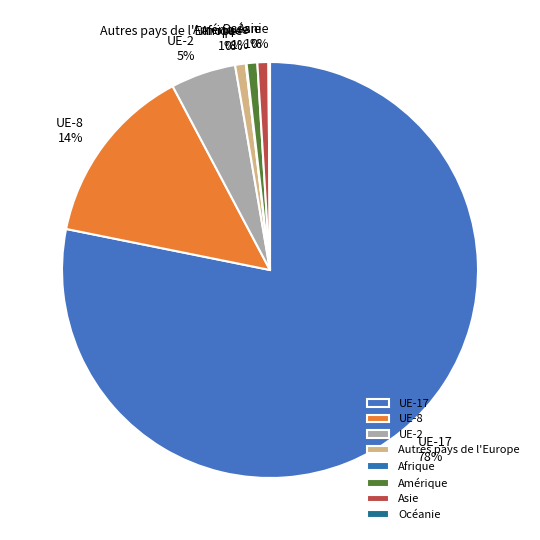

Which category has the biggest portion of the pie?

UE-17